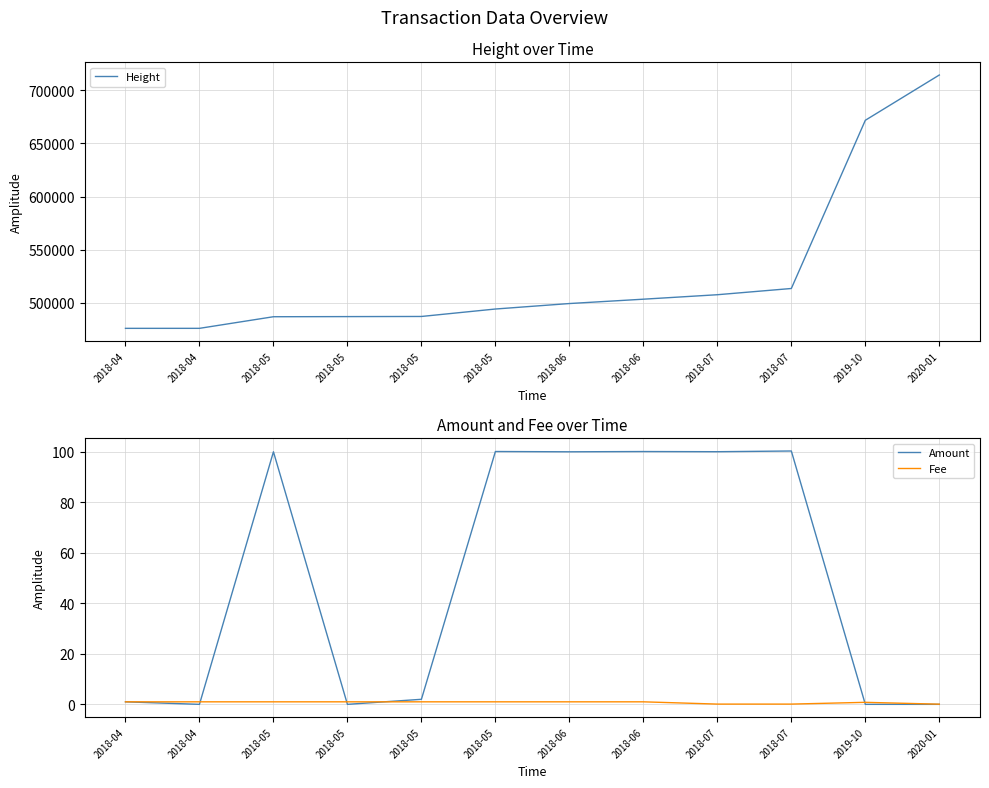

Reading right to left, list all the values displayed in this chart.

Height: 2020-01=714441.0	2019-10=671802.0	2018-07=513412.0	2018-07=507542.0	2018-06=503334.0	2018-06=499241.0	2018-05=494080.0	2018-05=487067.0	2018-05=486941.0	2018-05=486818.0	2018-04=475887.0	2018-04=475878.0
Amount: 2020-01=0.0	2019-10=0.0	2018-07=100.3	2018-07=100.1	2018-06=100.1	2018-06=100.0	2018-05=100.1	2018-05=2.0	2018-05=0.0	2018-05=100.0	2018-04=0.0	2018-04=1.0
Fee: 2020-01=0.1	2019-10=0.8	2018-07=0.1	2018-07=0.1	2018-06=1.0	2018-06=1.0	2018-05=1.0	2018-05=1.0	2018-05=1.0	2018-05=1.0	2018-04=1.0	2018-04=1.0